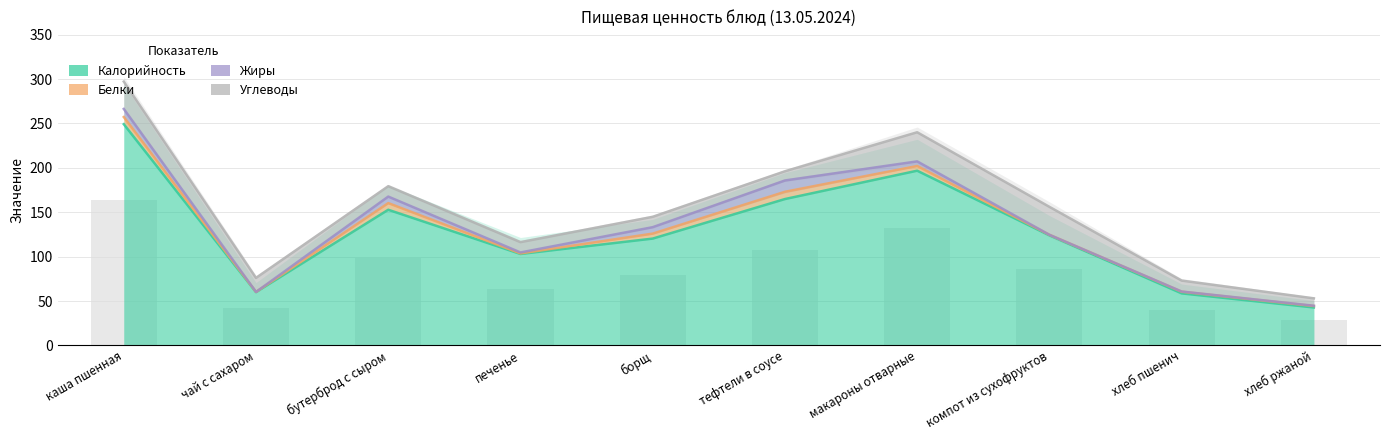

Is the value of Жиры at макароны отварные greater than the value of Белки at борщ?

No